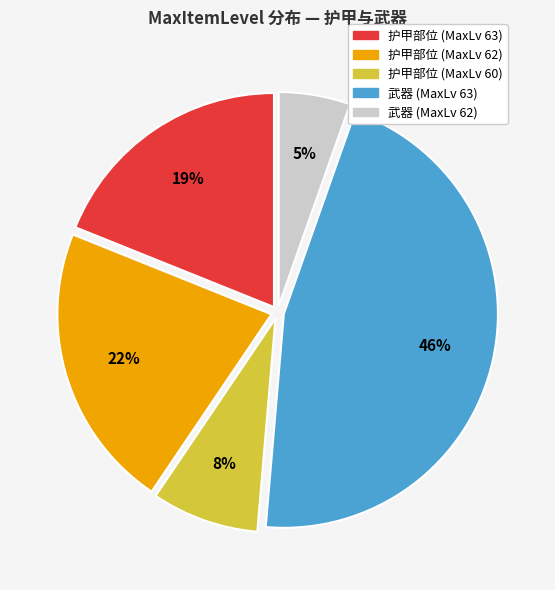

Is there a majority slice in this chart?

No